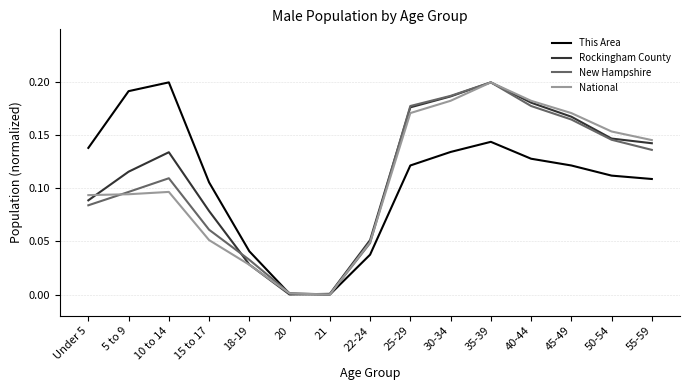

How many lines are shown in the chart?

4